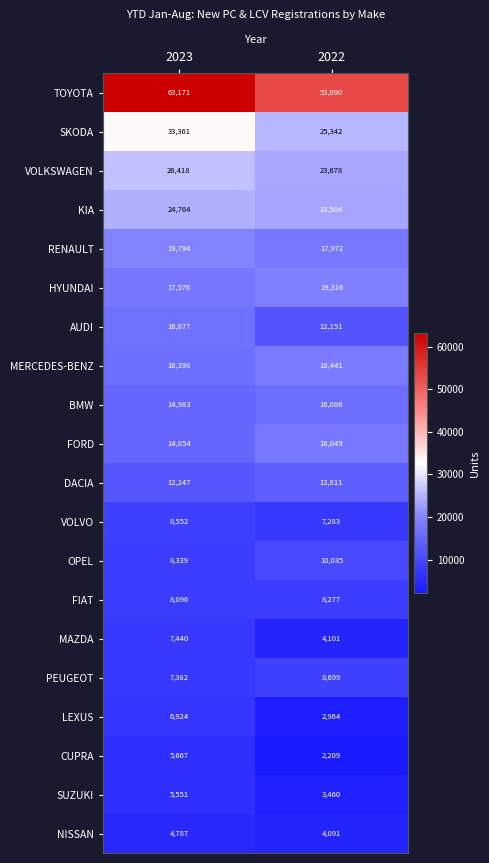

What is the difference between the highest and lowest values at 2023?

58384